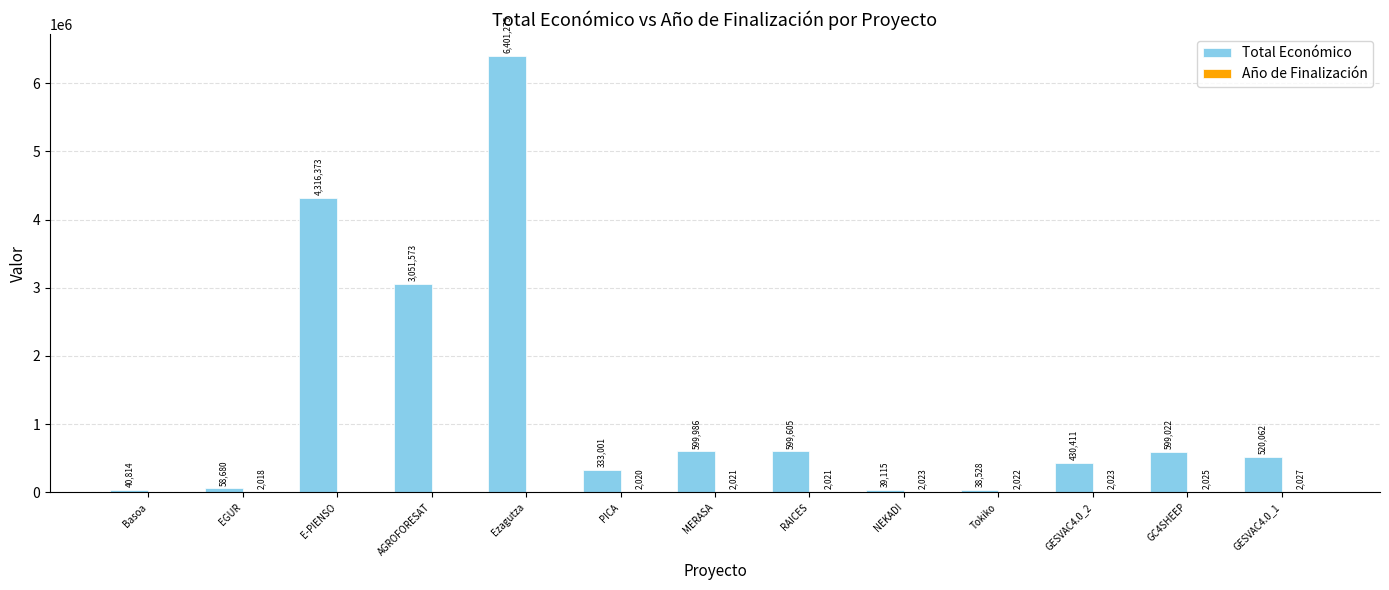

Where does the Total Económico series first go above 520062?

E-PIENSO